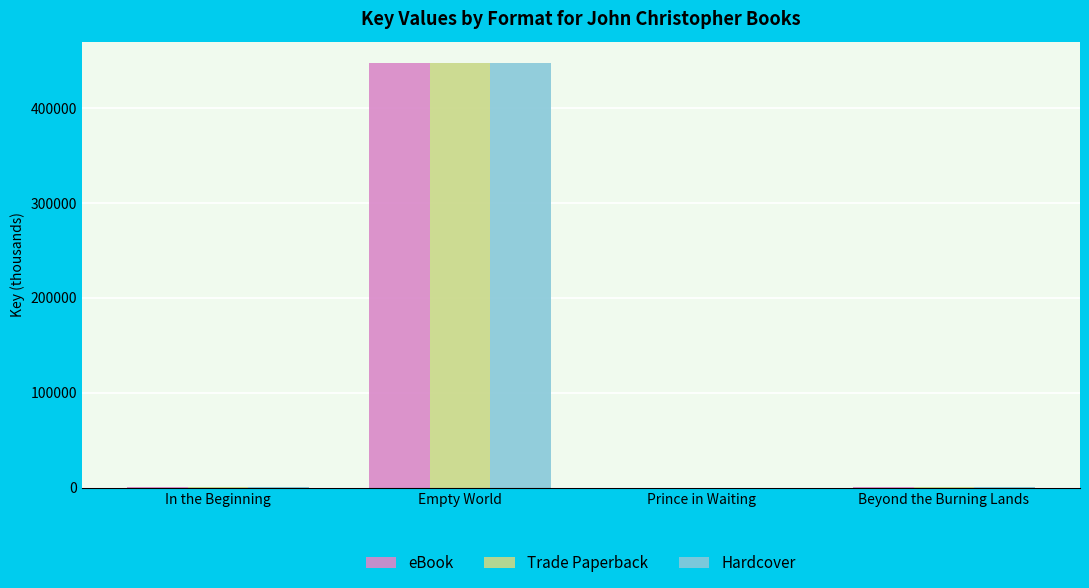

How many groups of bars are there?

4